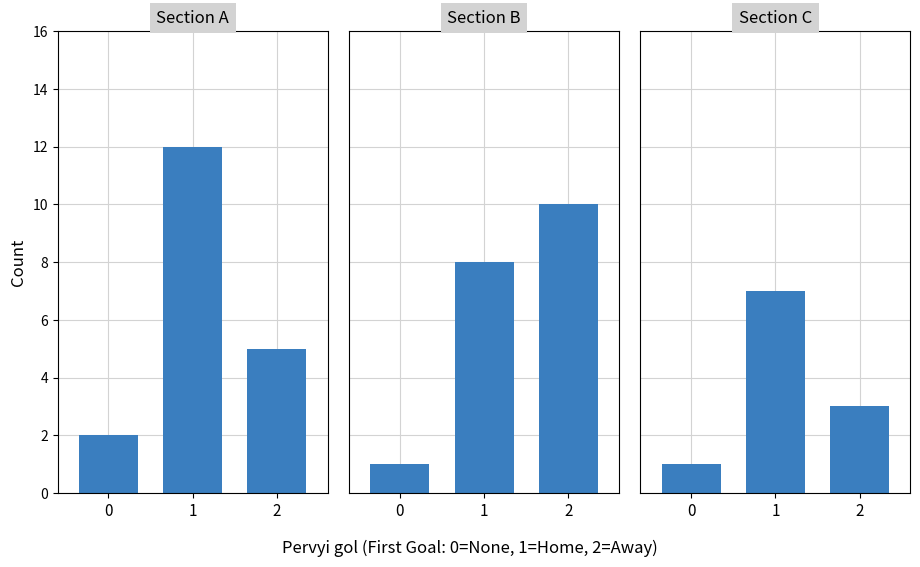

Reading left to right, what are all the values shown in this chart?

Section A: 0=2	1=12	2=5
Section B: 0=1	1=8	2=10
Section C: 0=1	1=7	2=3